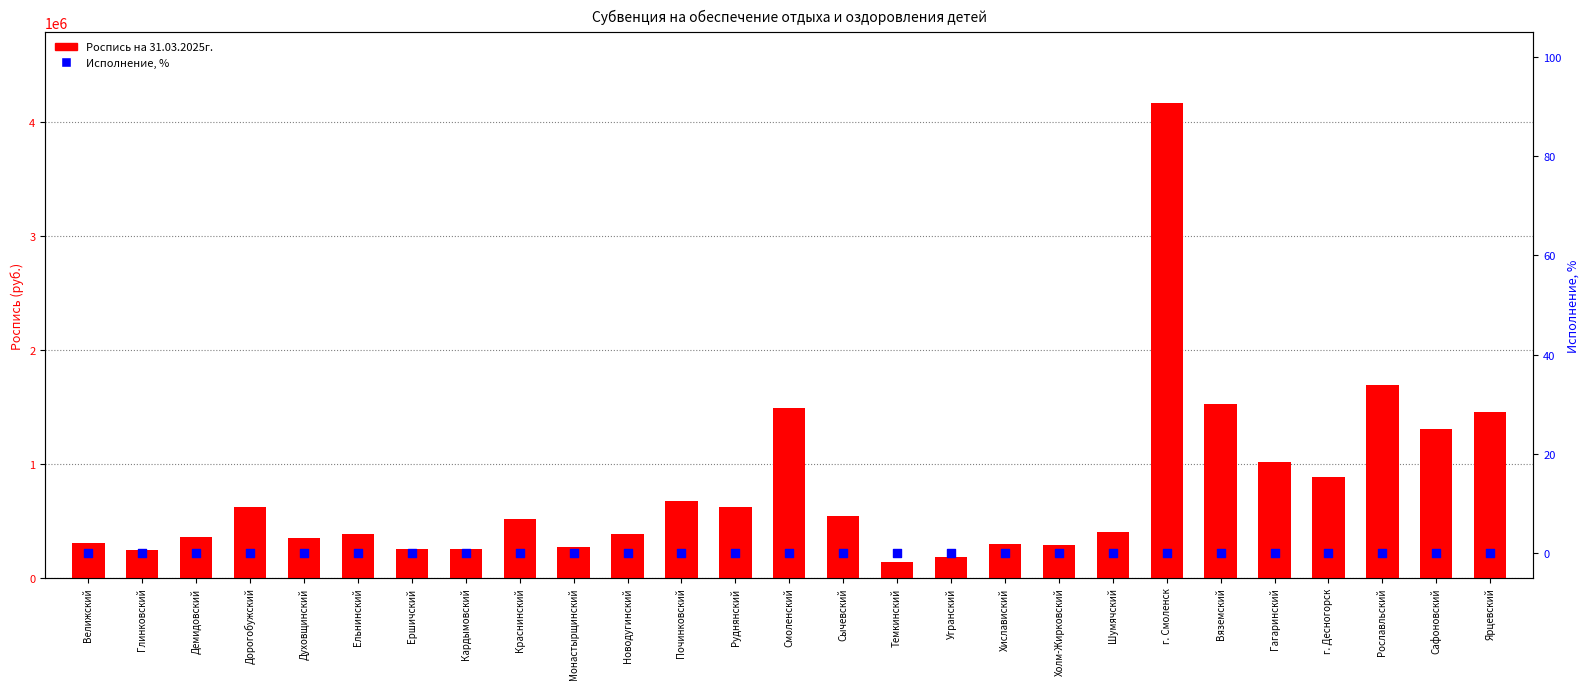

At which category is the sum across all series the highest?

г. Смоленск